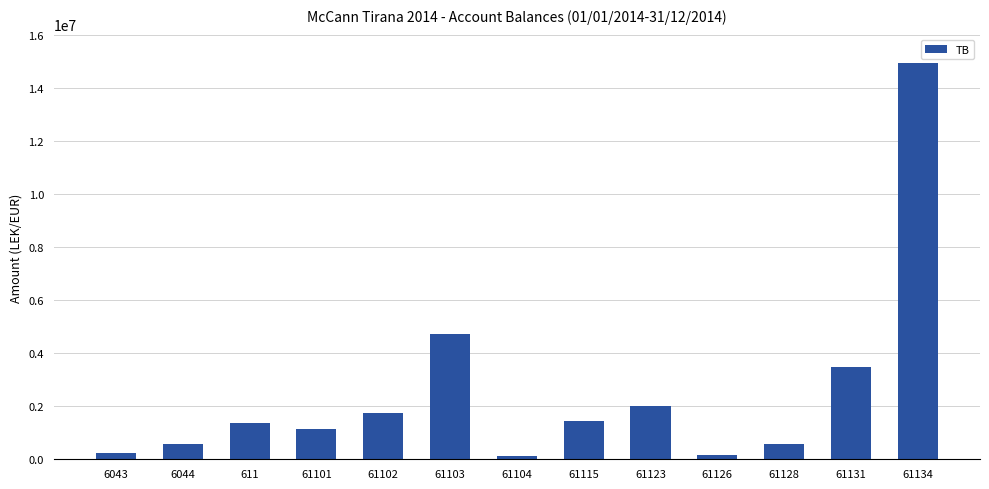

What is the label of the 9th bar from the left?

61123